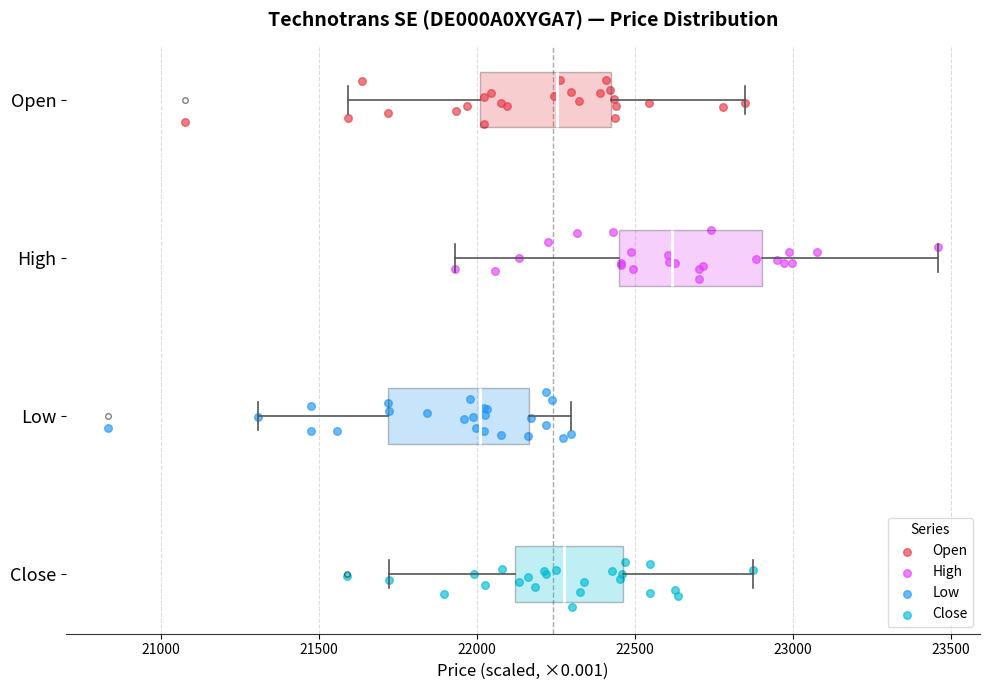

Reading bottom to top, transcribe this box plot: for each box, give where its median line is, the range the box spans, and where its two whiskers end, as read against the x-axis. The values are not printed on the chart, so give them approximately, as read against the axis.

Close: median 22300, box 22100 to 22450, whiskers 21700 to 22900
Low: median 22000, box 21700 to 22150, whiskers 21300 to 22300
High: median 22600, box 22450 to 22900, whiskers 21950 to 23450
Open: median 22250, box 22000 to 22450, whiskers 21600 to 22850